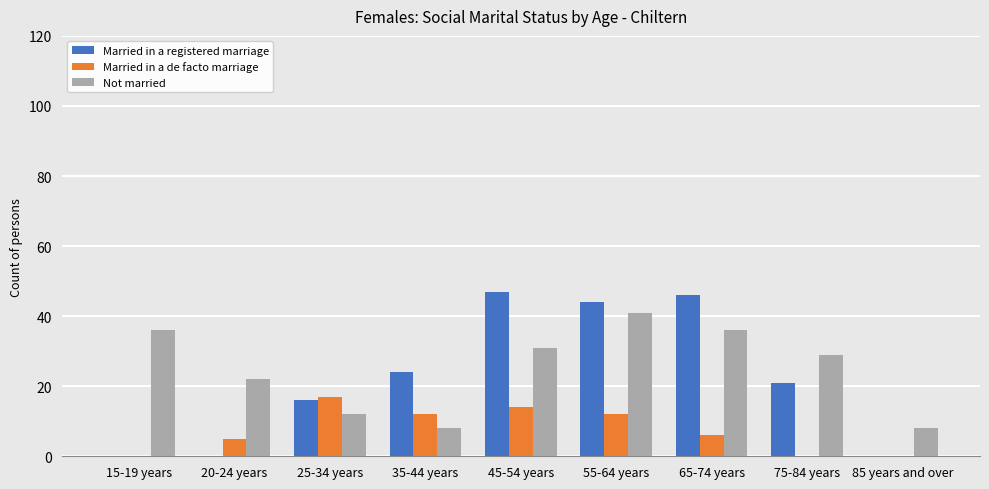

Which category has the highest value in the Not married series?

55-64 years